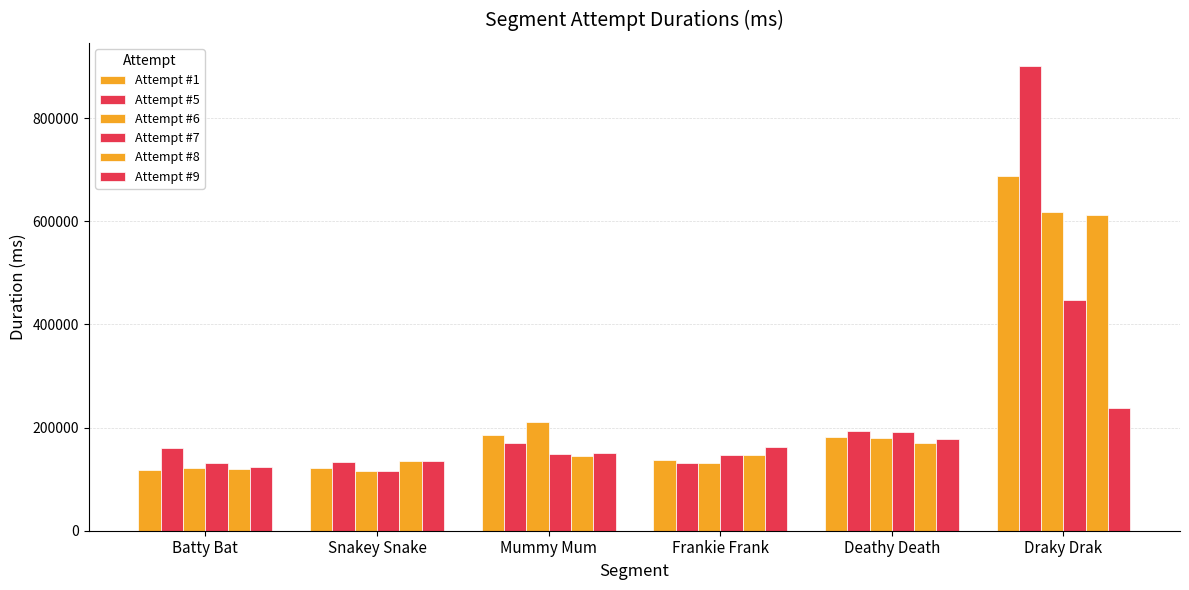

What is the sum of the Attempt #6 values at Batty Bat and Deathy Death?

300766